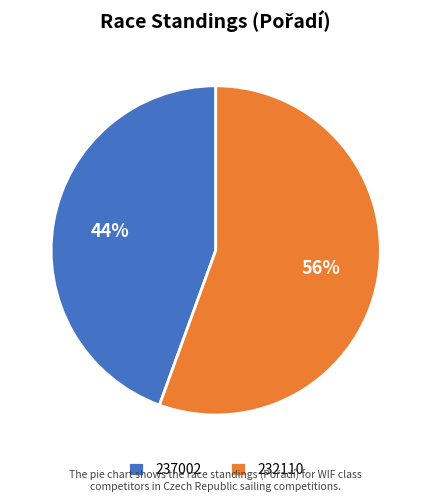

To the nearest percent, what is the average slice percentage?

50%